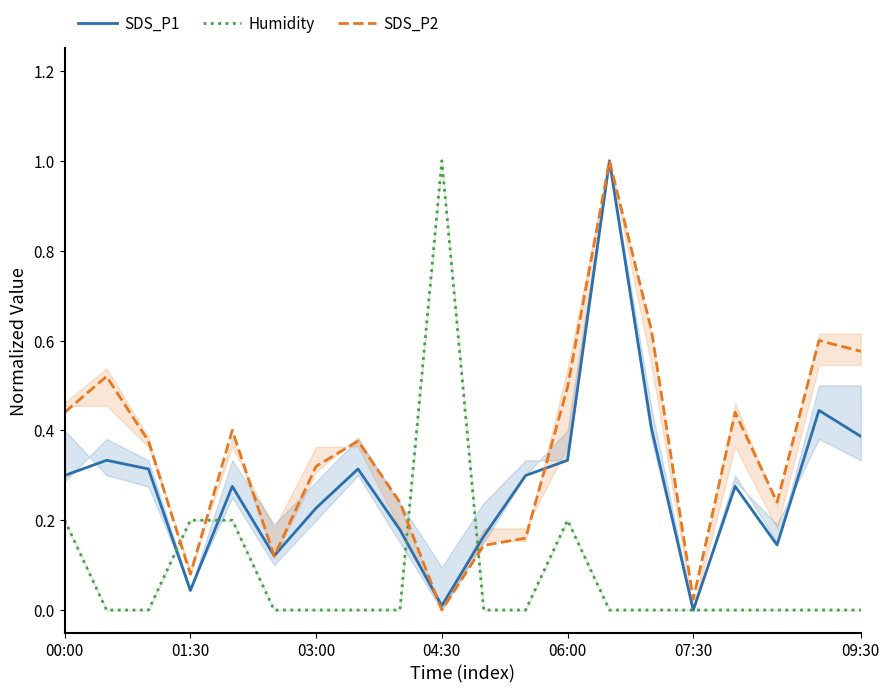

What is the value of the SDS_P2 point at the 17th from the left?

0.4